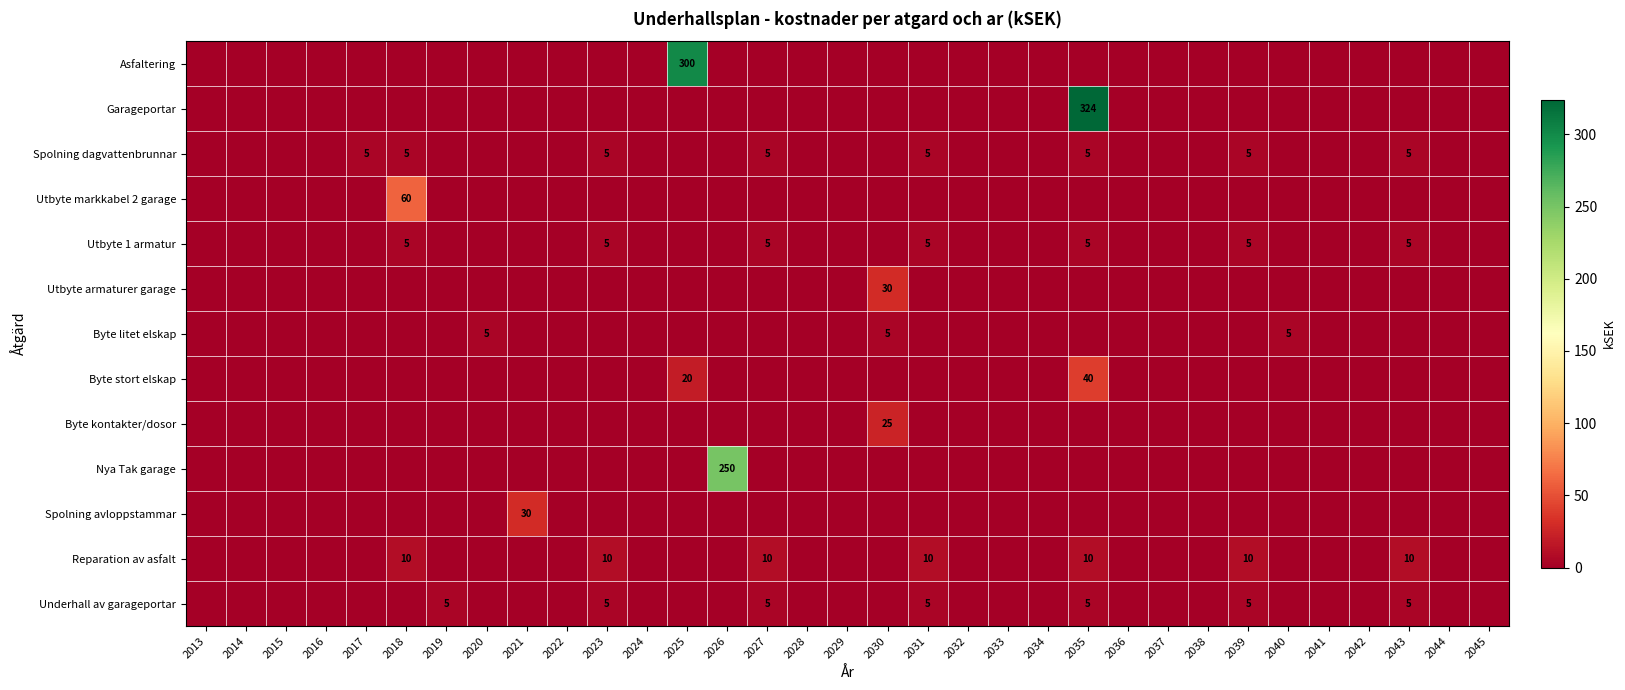

Is it true that Underhall av garageportar equals 5 at 2027?

True